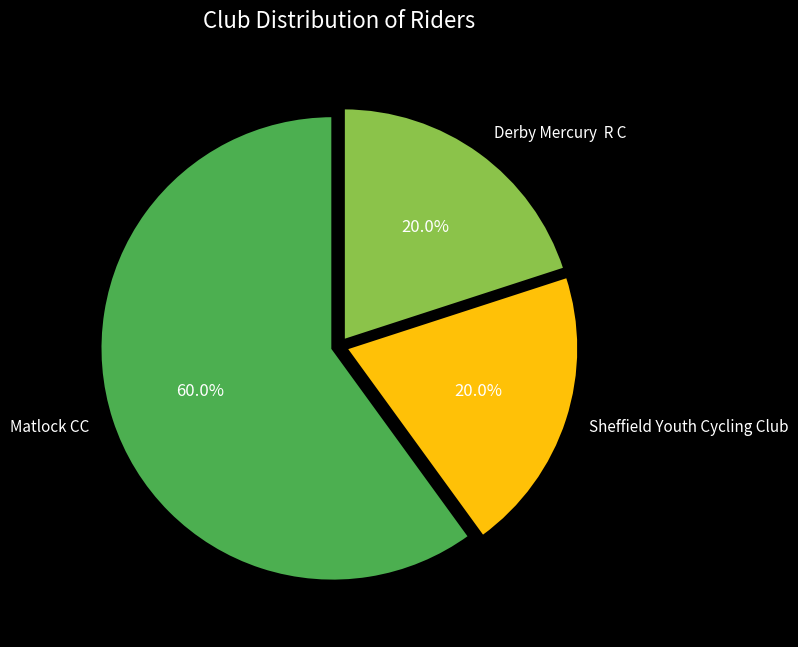

What percentage do Sheffield Youth Cycling Club and Derby Mercury R C together represent?

40.0%